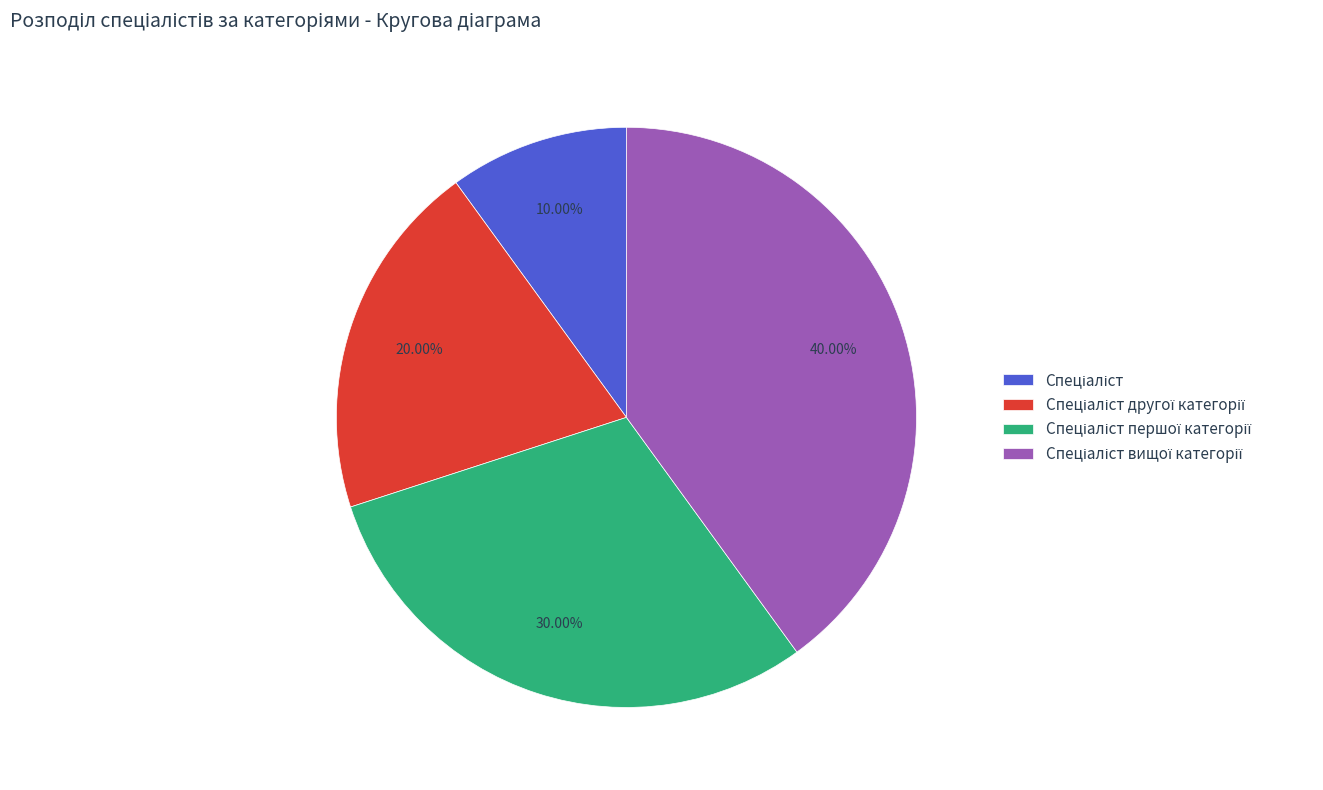

Is there any slice that represents more than half of the pie?

No